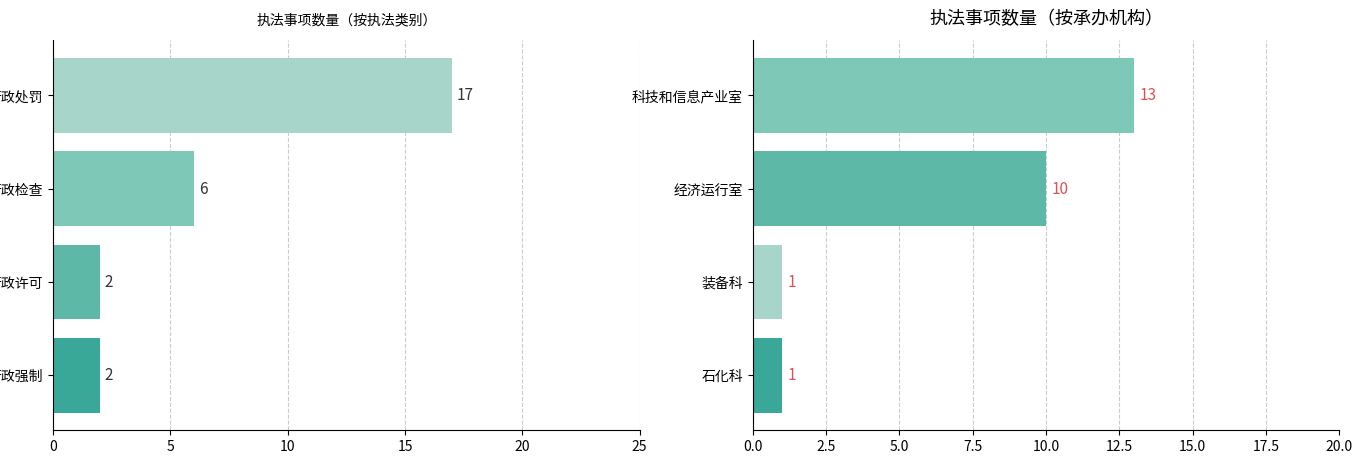

Count the 承办机构 values in the range 1 to 13.

4